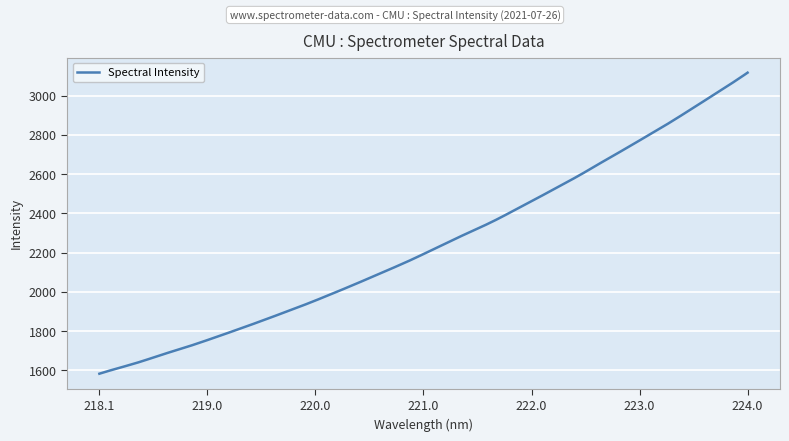

What is the minimum value shown in the chart?

1583.5